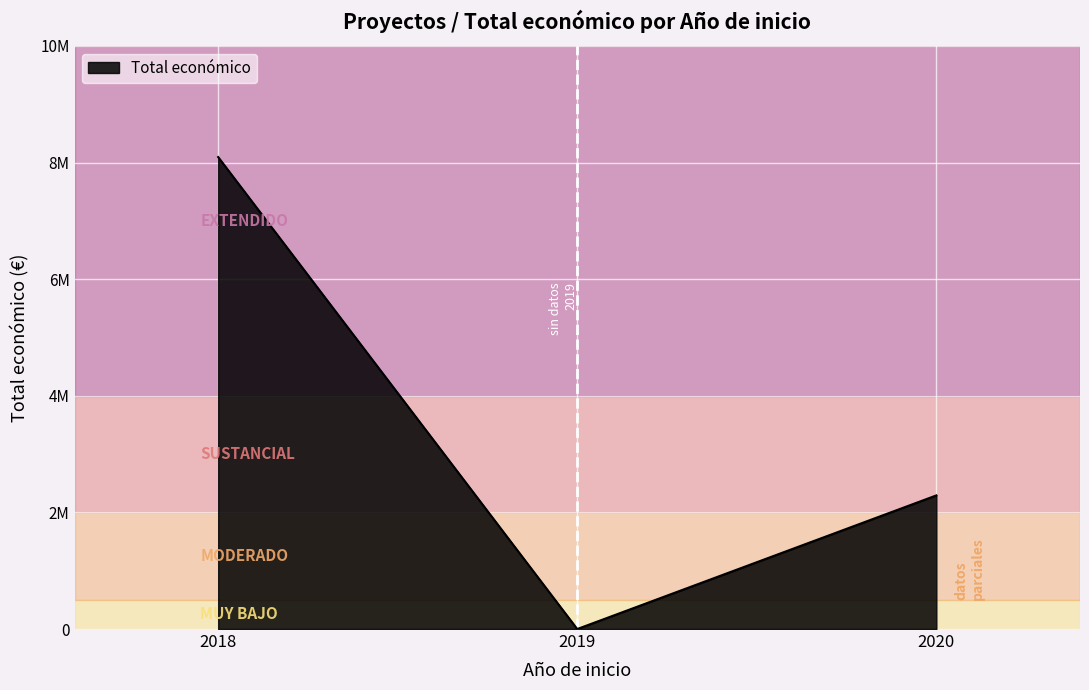

Does the chart display data point markers on the line(s)?

No